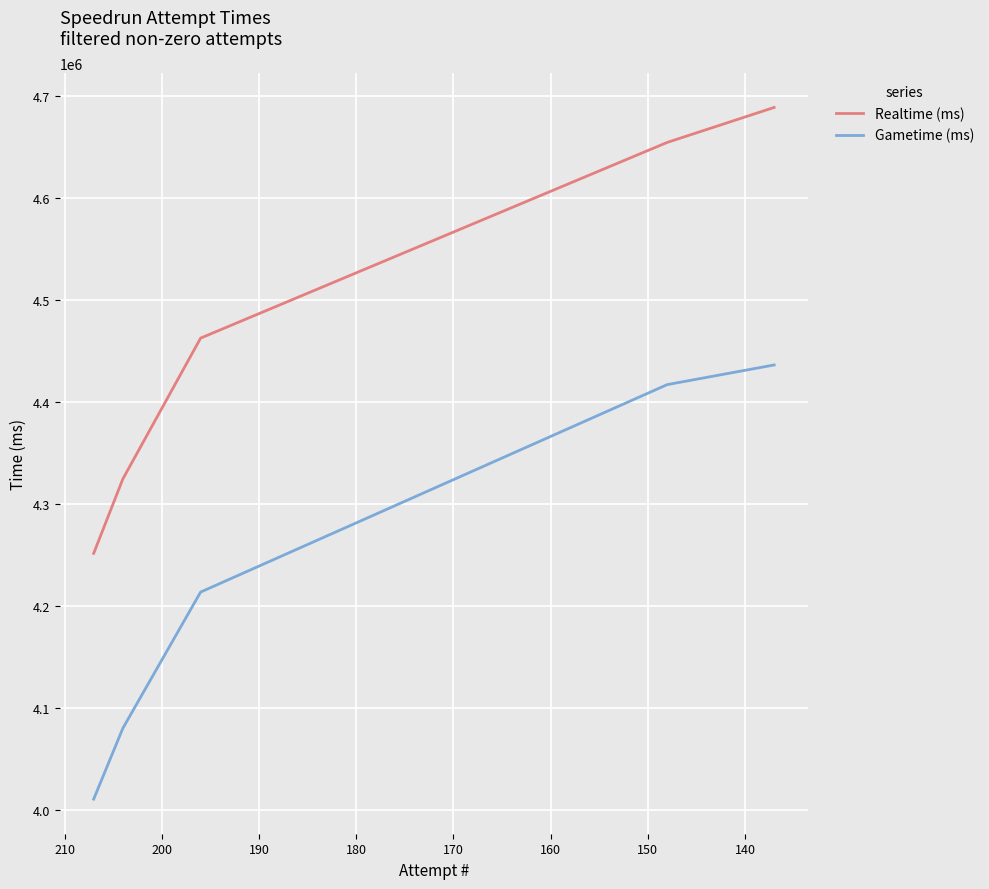

What is the value of the Realtime (ms) point at the 5th from the left?

4688693